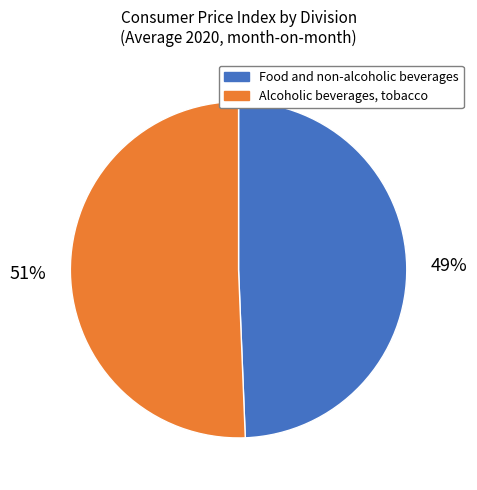

How many slices are in this pie chart?

2